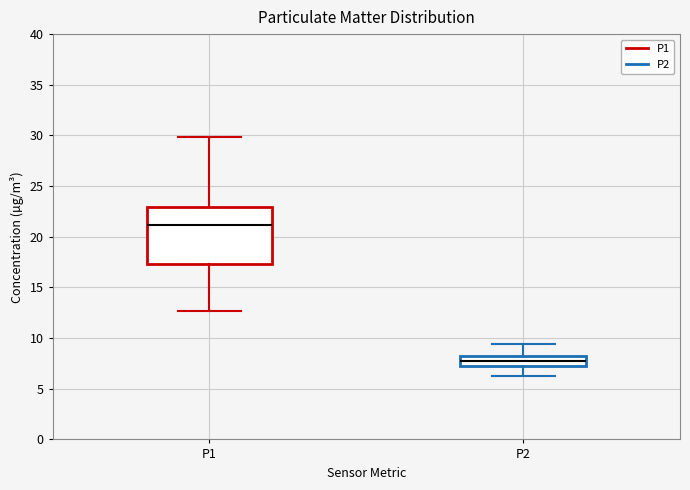

Reading left to right, read every box against the y-axis: the position of its median line, the range the box covers, and the ends of its whiskers. The values are not printed on the chart, so give them approximately, as read against the axis.

P1: median 21.0, box 17.5 to 23.0, whiskers 12.5 to 30.0
P2: median 8.0 (inside the box), box 7.5 to 8.0, whiskers 6.5 to 9.5